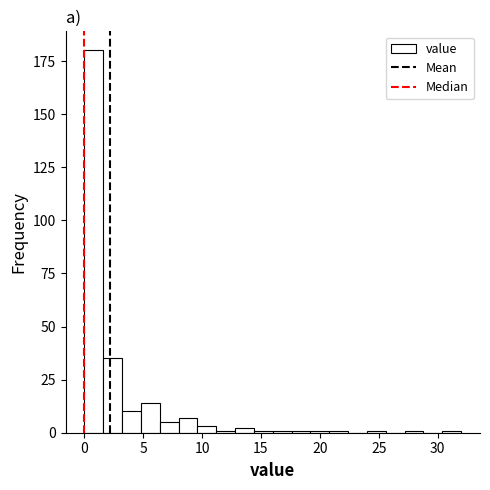

Around what value on the x-axis is the tallest bar? Give the approximate position of its centre, as read against the axis.

1.0